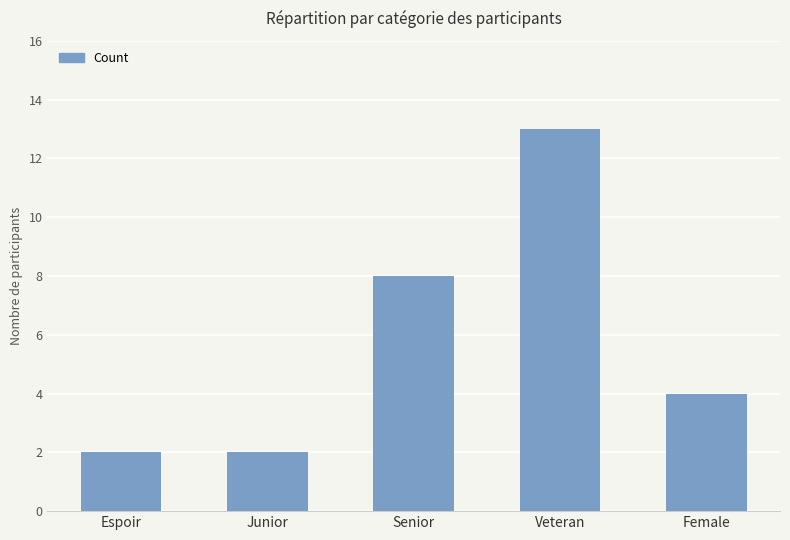

What is the difference between the values at Veteran and Senior?

5